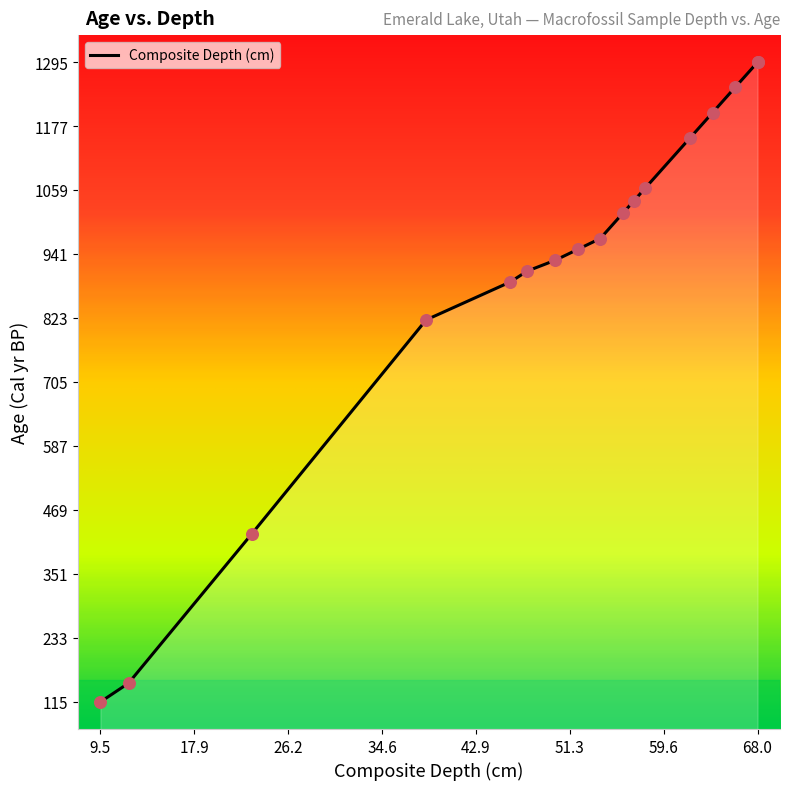

Between 57.0 and 23.0, which is larger?

57.0